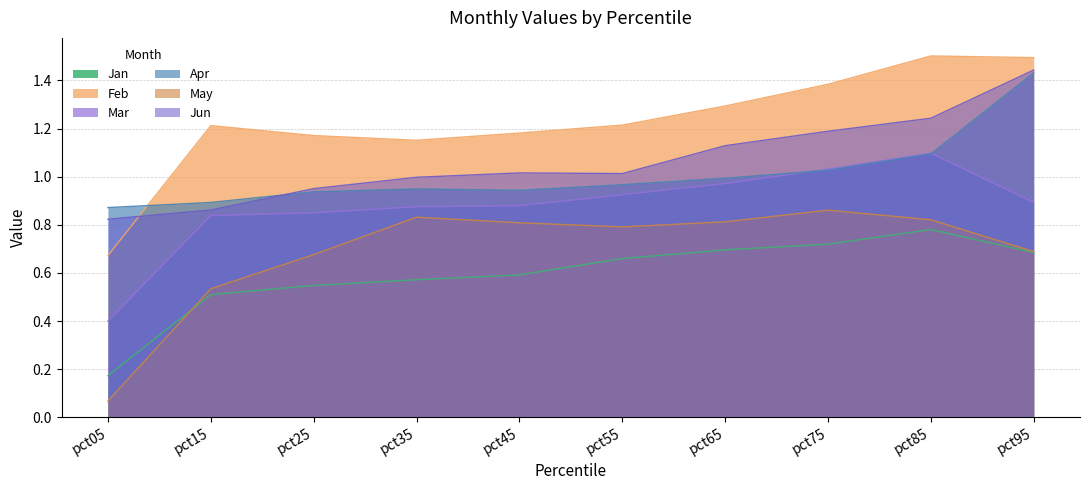

Which series has the widest spread of values?

Feb